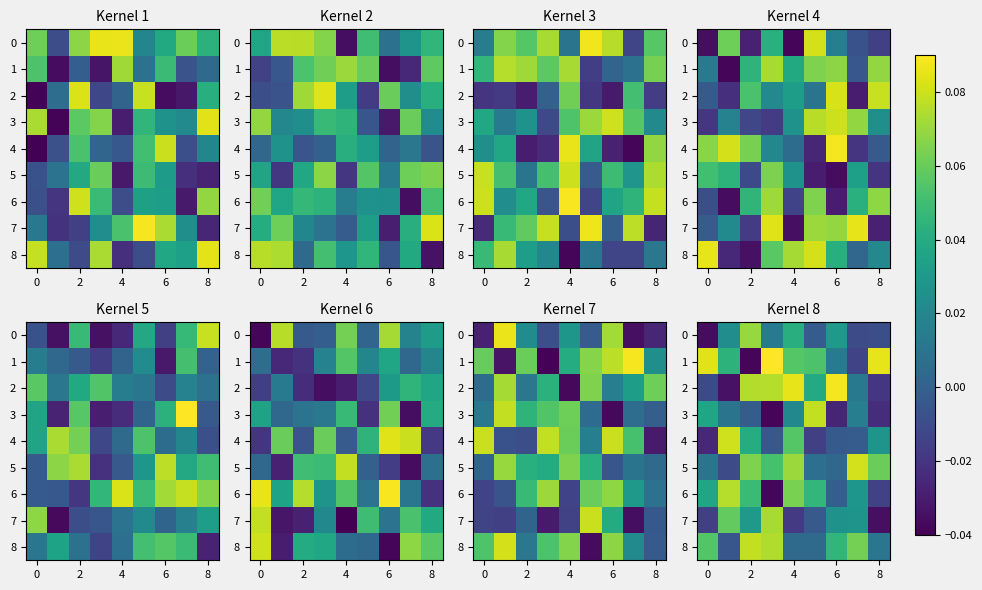

What is the highest value of the 8 series?

0.1